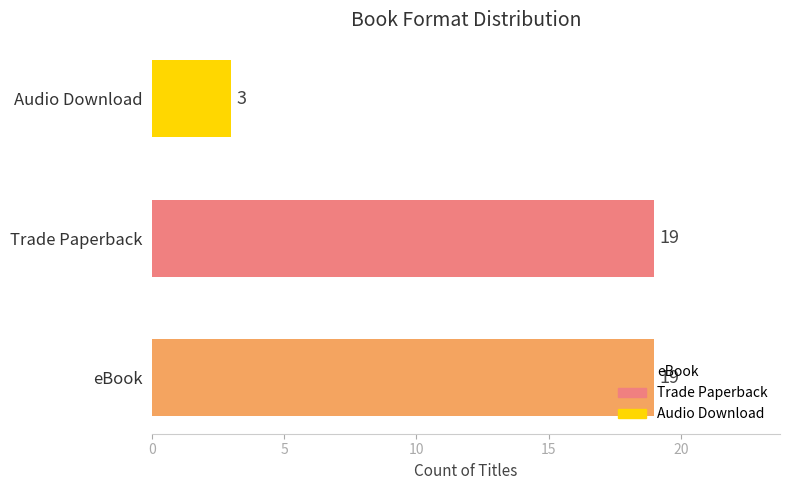

Rank the categories by value from highest to lowest.

eBook, Trade Paperback, Audio Download